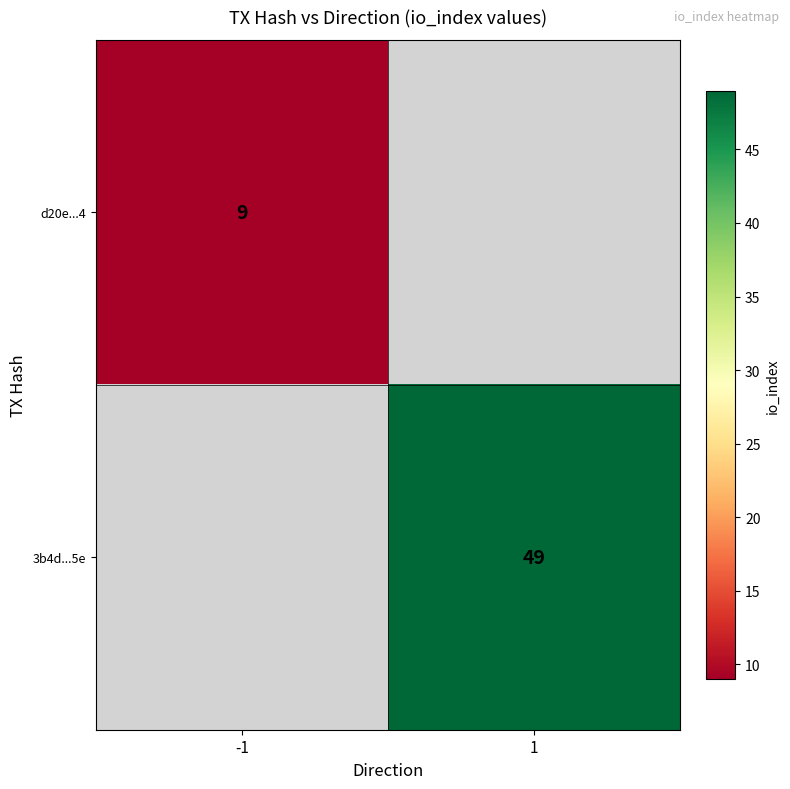

The 3b4d...5e series shows 88 at 1. True or false?

False